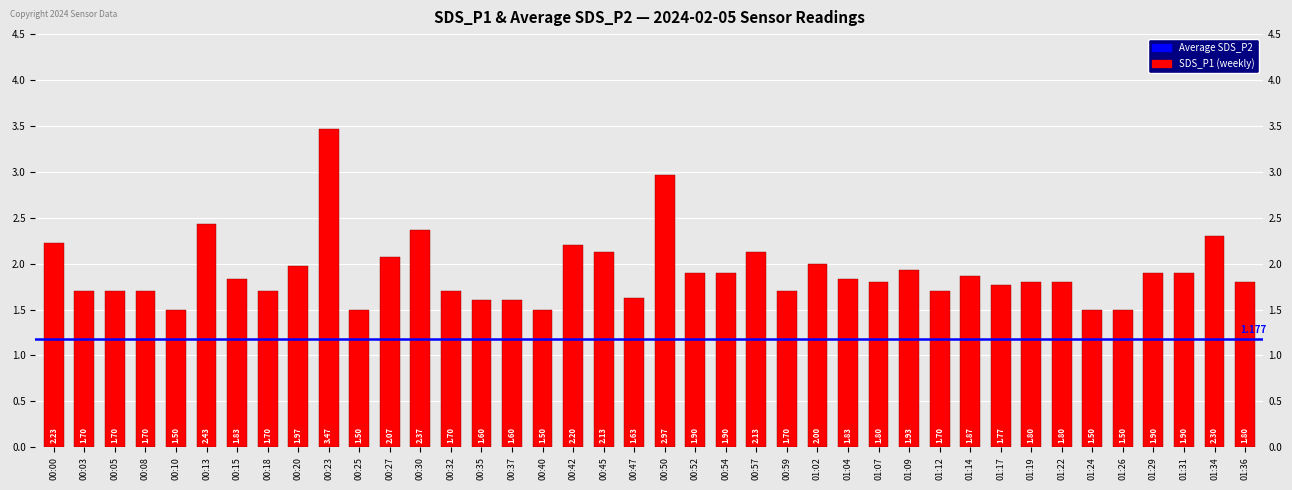

What is the minimum value shown in the chart?

1.5